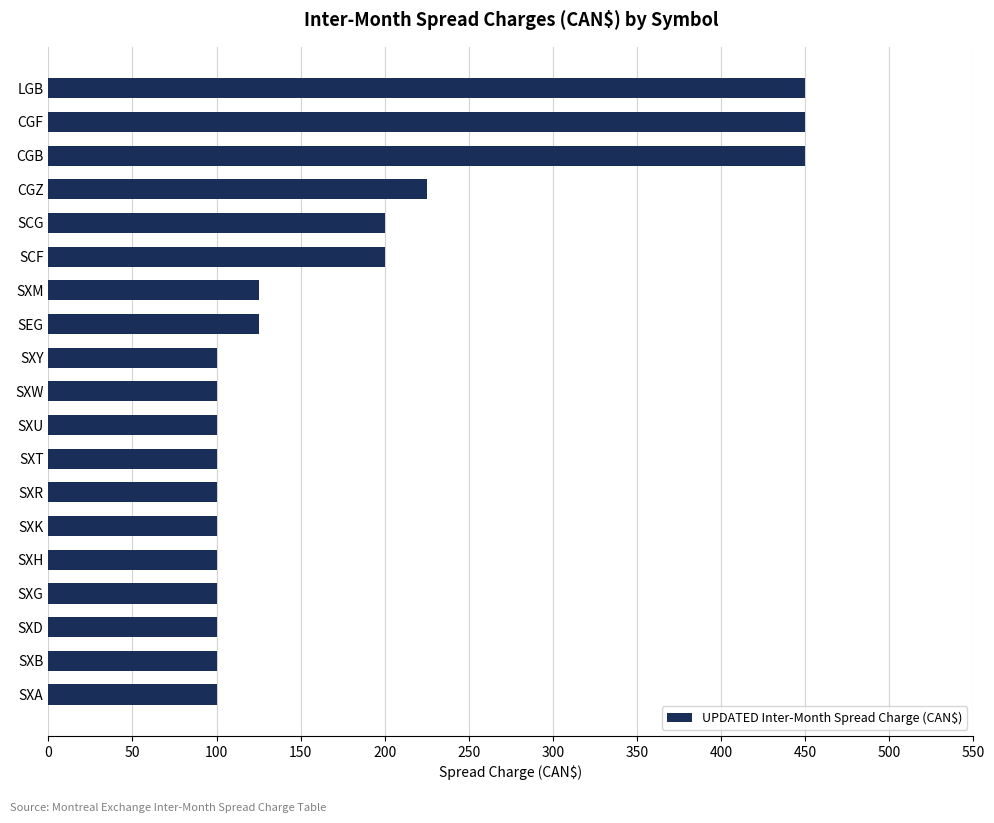

What is the change in value from SXT to SEG?

+25